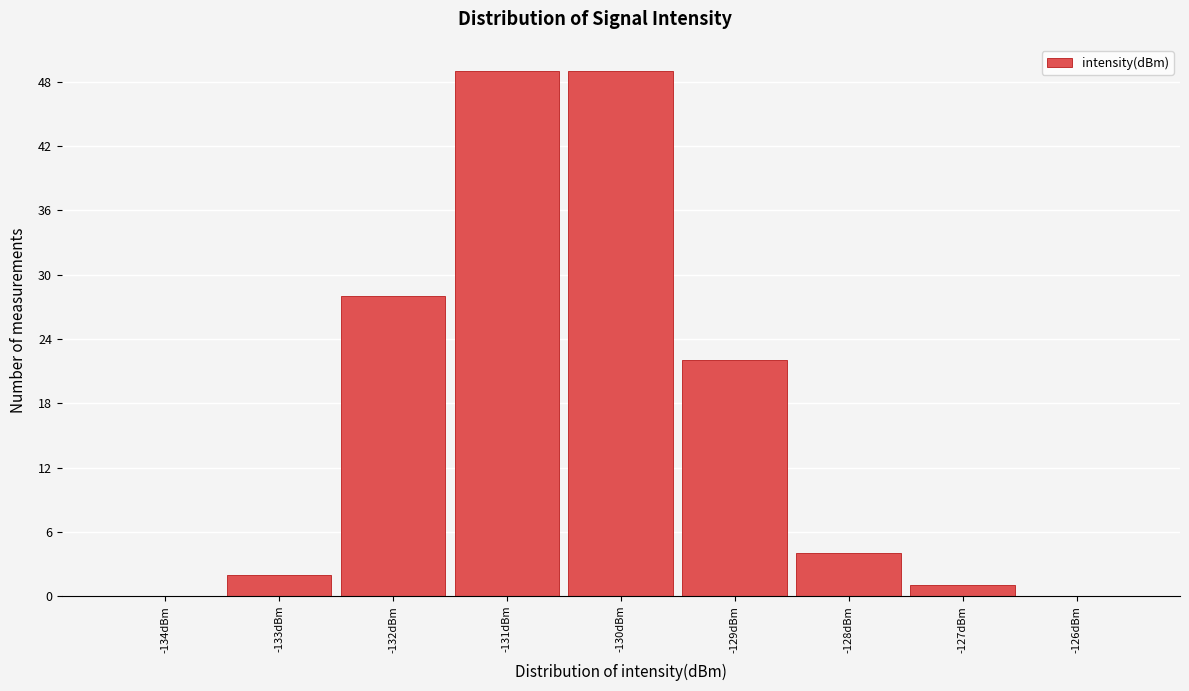

Reading left to right, transcribe this chart: for each bar, give the range it covers on the x-axis and its height. The values are not printed on the chart, so give them approximately, as read against the axis.

-134.5 to -133.5: 0
-133.5 to -132.5: 2
-132.5 to -131.5: 28
-131.5 to -130.5: 49
-130.5 to -129.5: 49
-129.5 to -128.5: 22
-128.5 to -127.5: 4
-127.5 to -126.5: 1
-126.5 to -125.5: 0